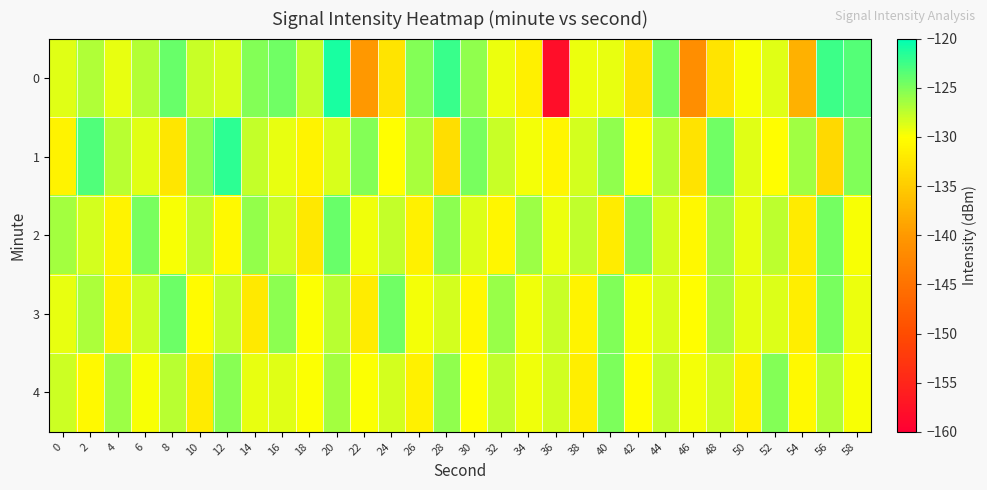

What is the difference between the highest and lowest values at 46?

11.7